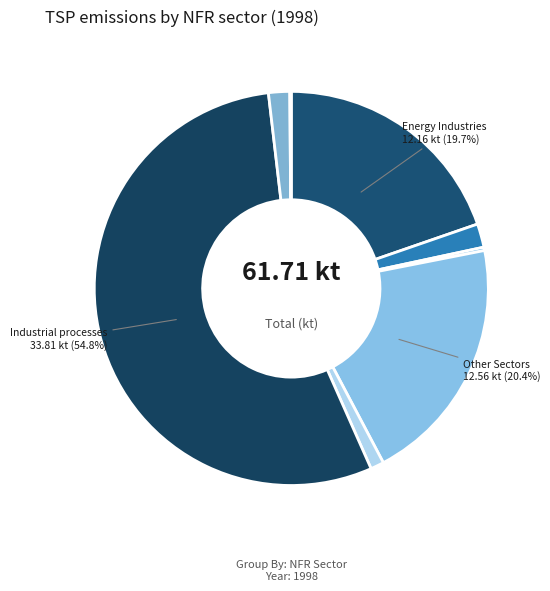

Count the number of slices in the pie.

8